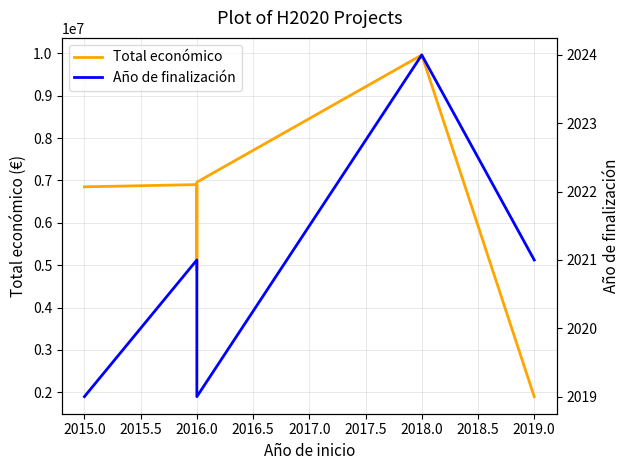

Which series has the largest range (max minus min)?

Total económico